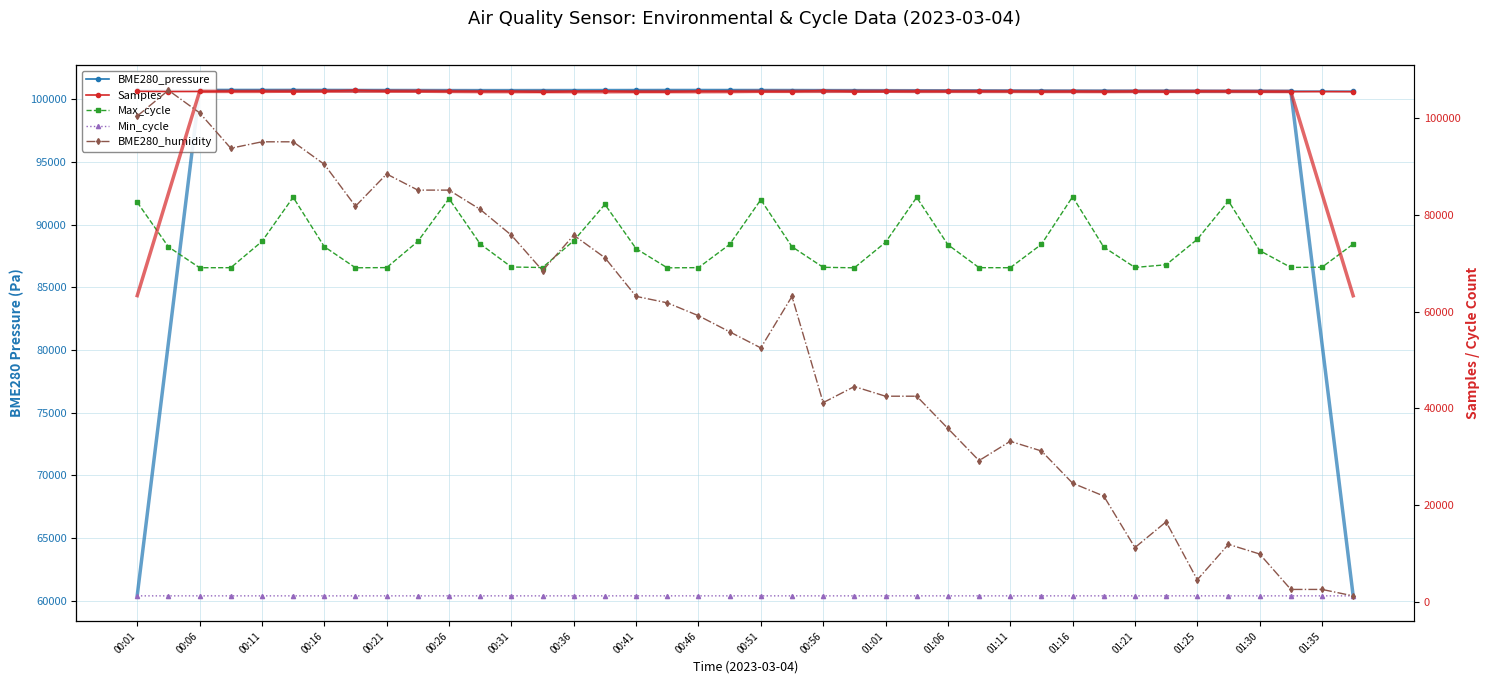

At how many categories does at least one series exceed 79347?

40